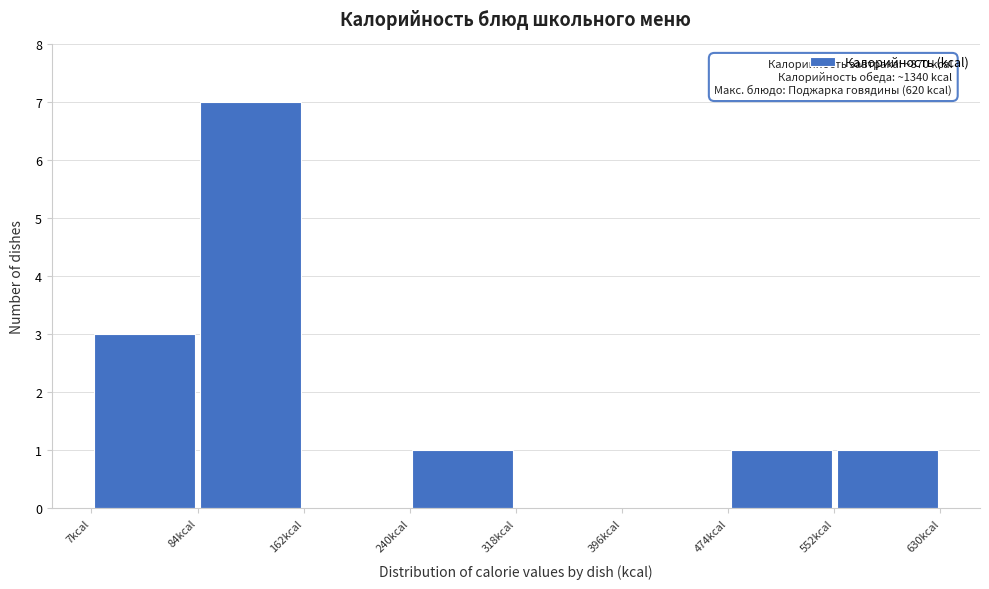

Which range on the x-axis has the tallest bar?

80 to 160